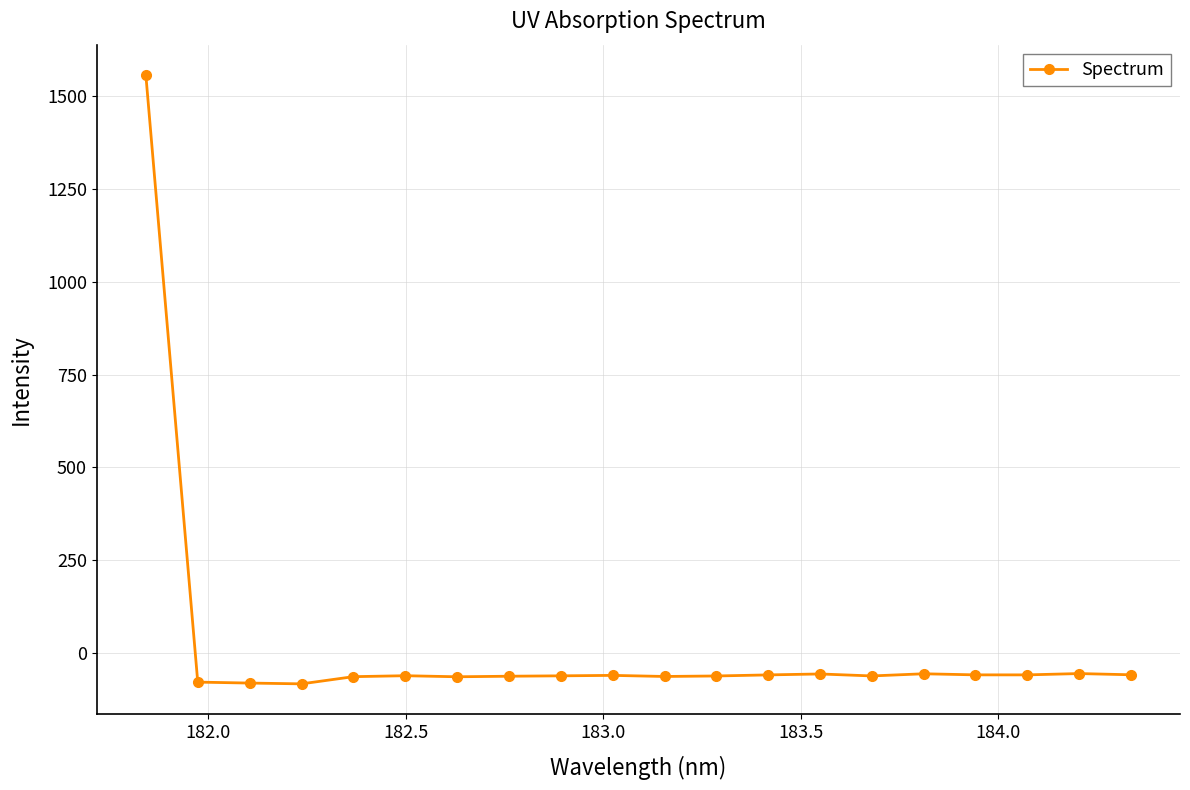

What is the value of the 3rd point from the left?

-80.4